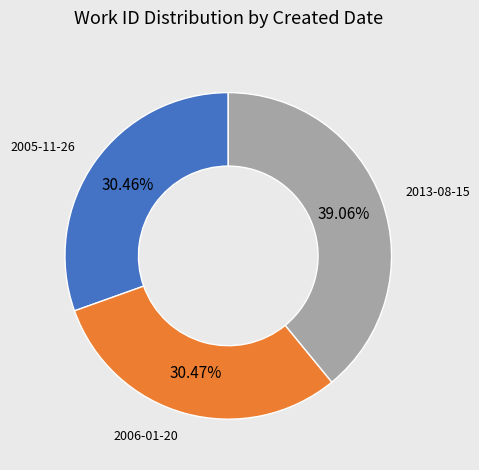

Is there a majority slice in this chart?

No